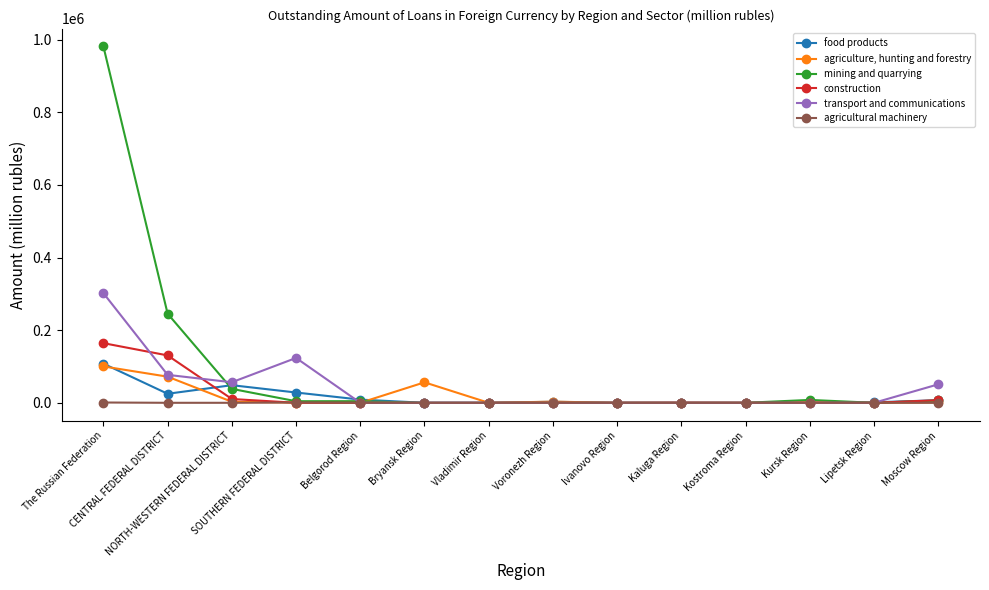

Which series has the widest spread of values?

mining and quarrying